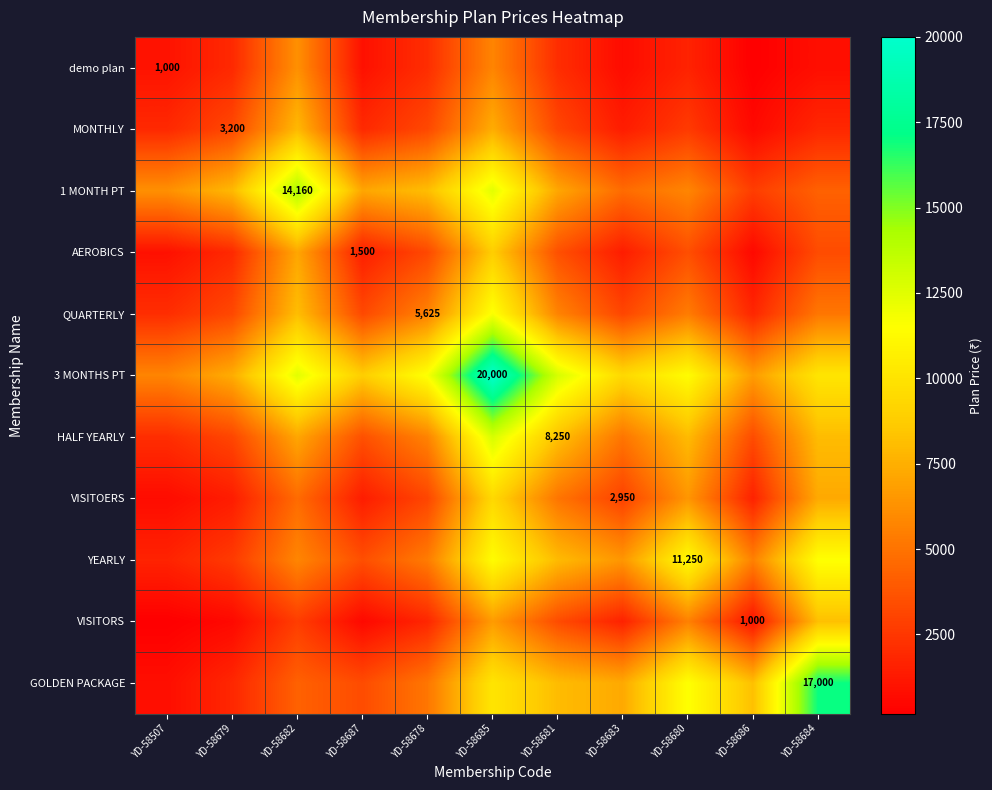

Which series has the largest total across all categories?

3 MONTHS PT